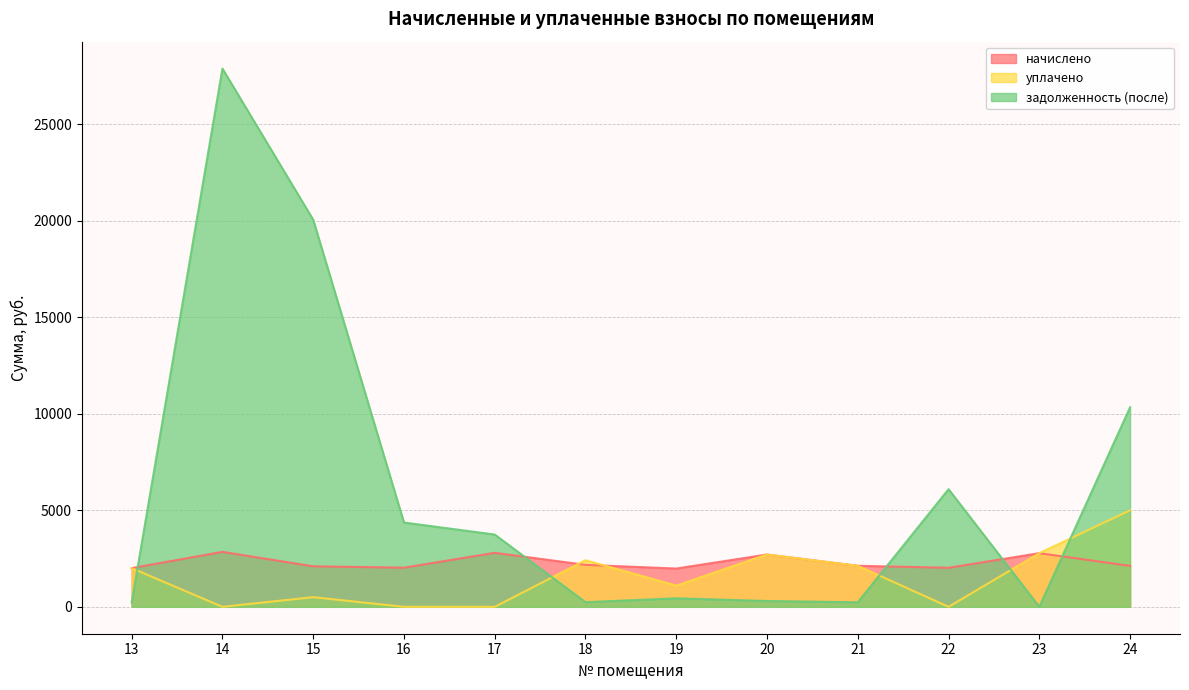

Rank the series by their average value, from lowest to highest.

уплачено, начислено, задолженность (после)